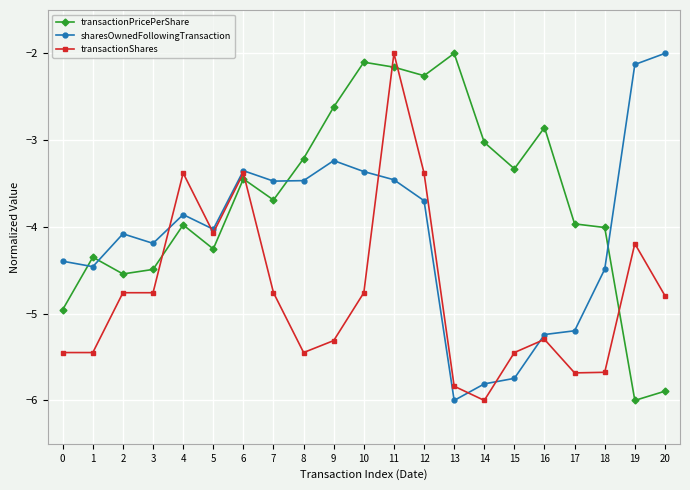

At which label does transactionPricePerShare first exceed -3?

9